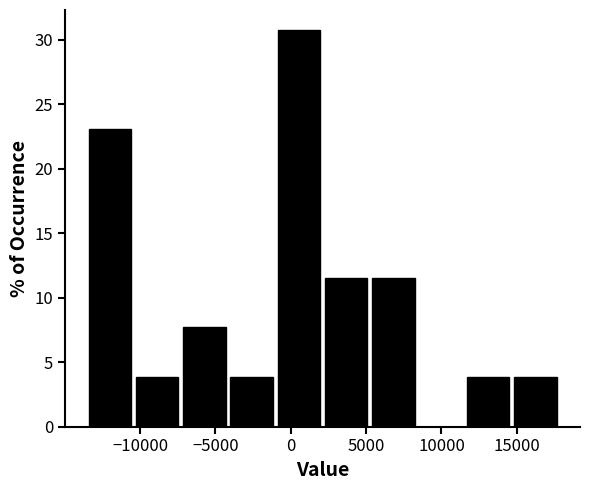

Reading left to right, transcribe this chart: for each bar, give the range it covers on the x-axis and its height. Neither the bar edges nor the heights are printed on the chart, so give them approximately, as read against the axes.

-13500 to -10500: 23.0
-10500 to -7500: 4.0
-7500 to -4000: 7.5
-4000 to -1000: 4.0
-1000 to 2000: 31.0
2000 to 5000: 11.5
5000 to 8500: 11.5
8500 to 11500: 0
11500 to 14500: 4.0
14500 to 18000: 4.0